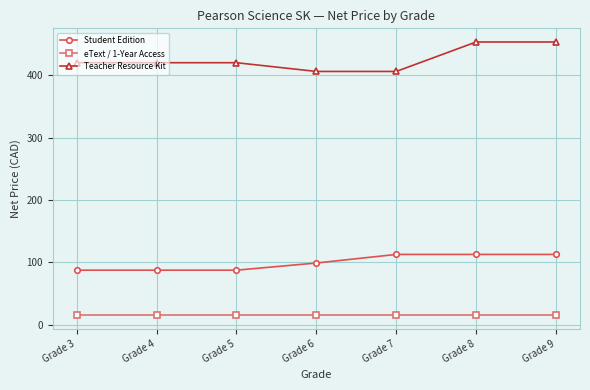

Which series changed the most between Grade 6 and Grade 9?

Teacher Resource Kit